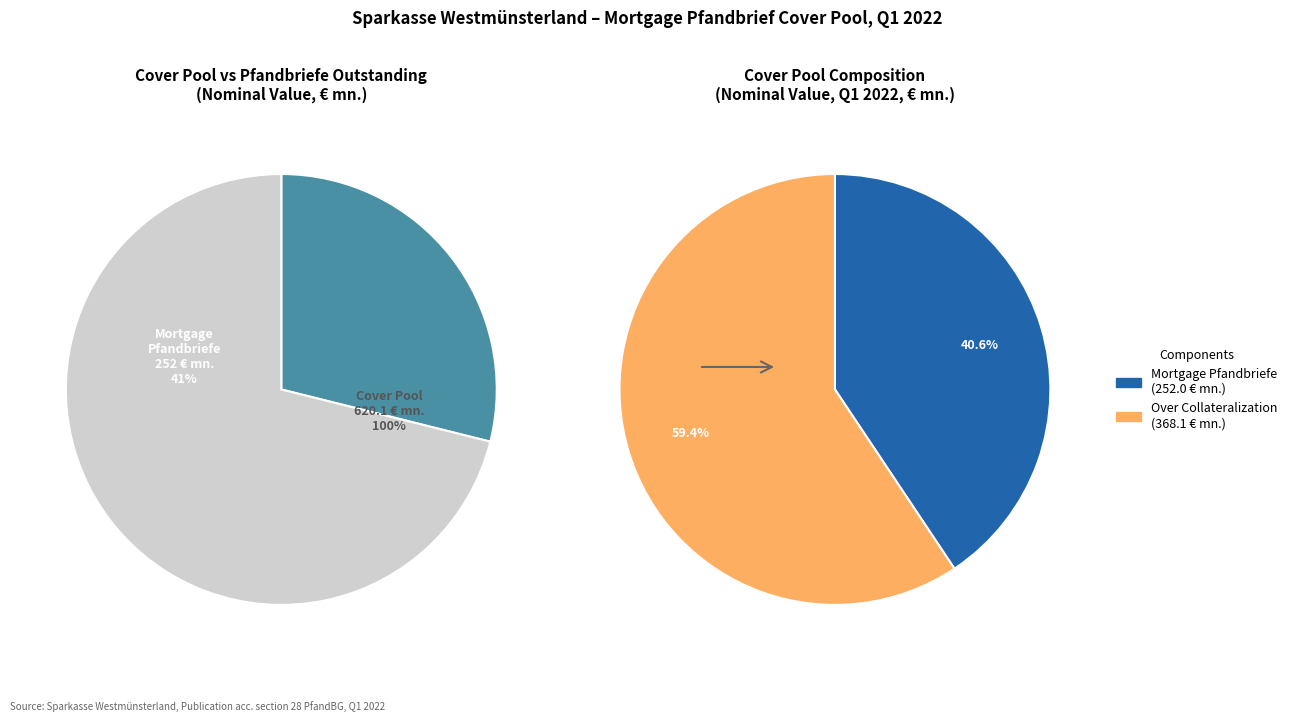

Between Over Collateralization (OC) and Cover Pool, which is larger?

Cover Pool